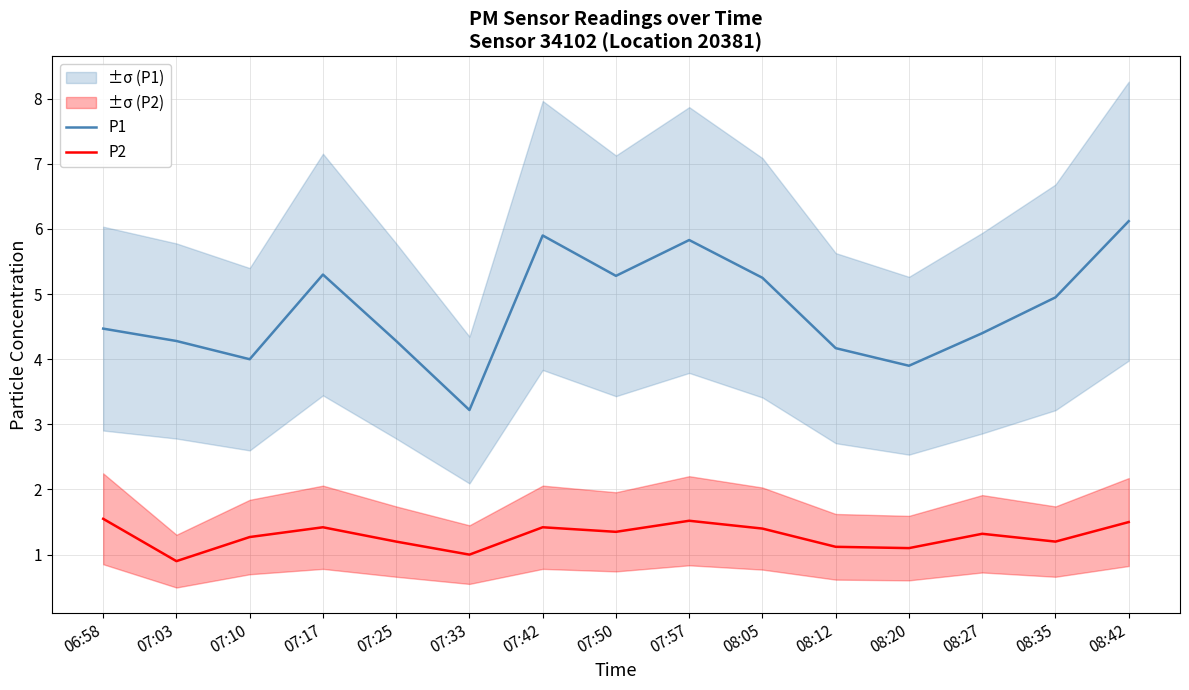

At which category is the sum across all series the highest?

08:42